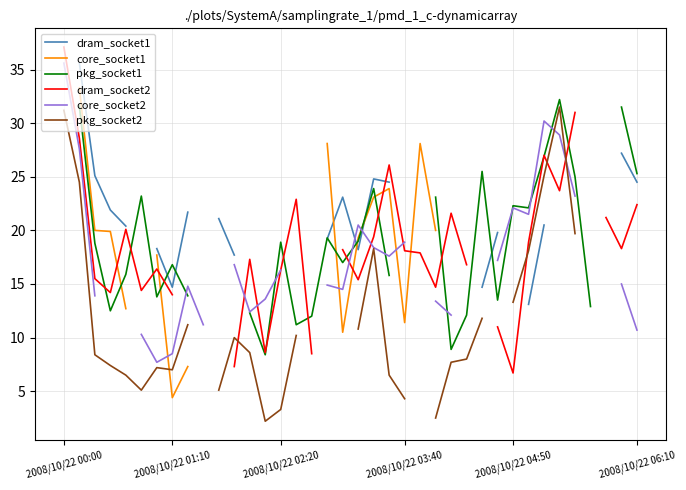

What is the difference between the maximum and minimum values in the pkg_socket2 series?

29.3